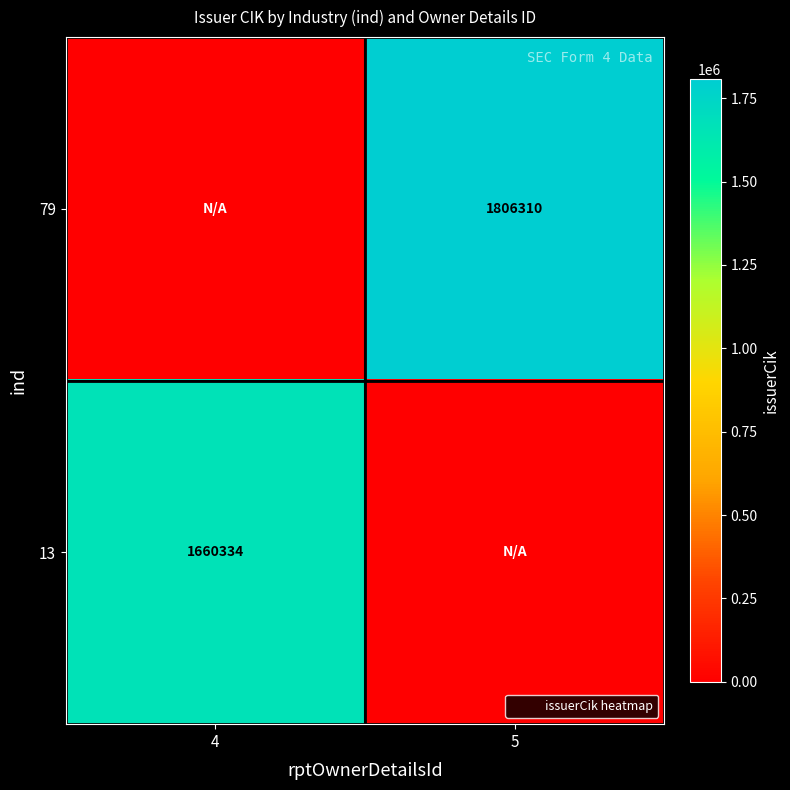

List the series in order of their peak value, highest first.

79, 13